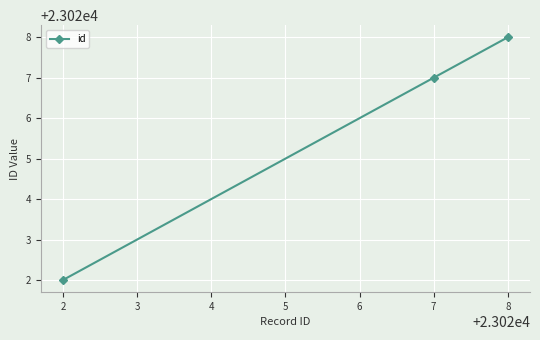

What is the value of the 2nd point from the left?

23027